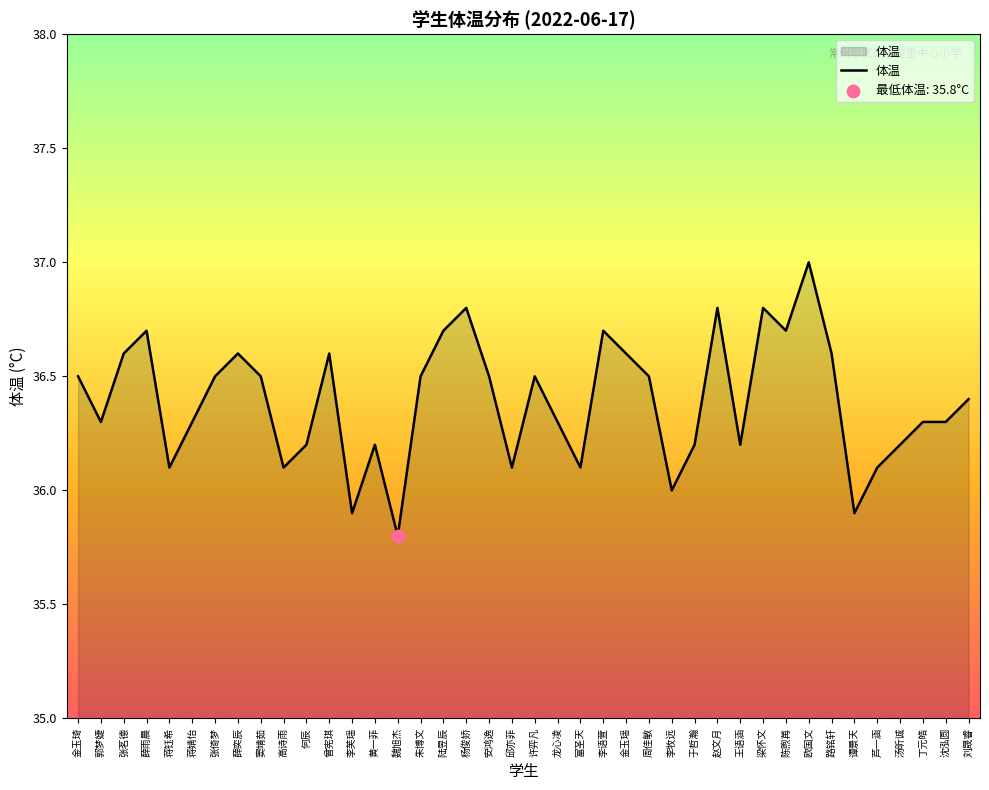

What is the change in value from 金玉琦 to 魏旭杰?

-0.7